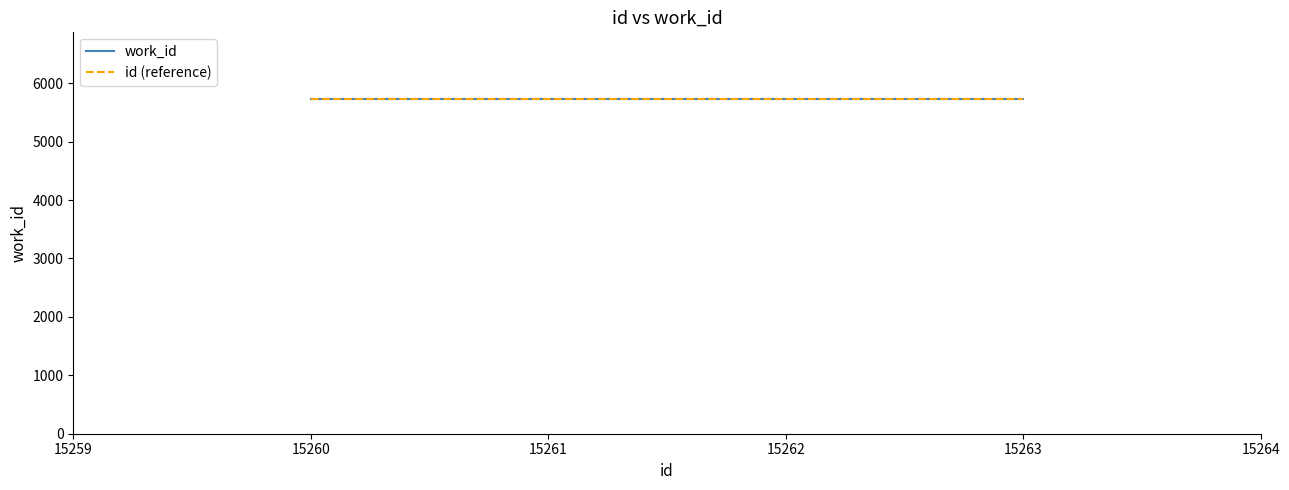

At which label does id reach its minimum?

15260